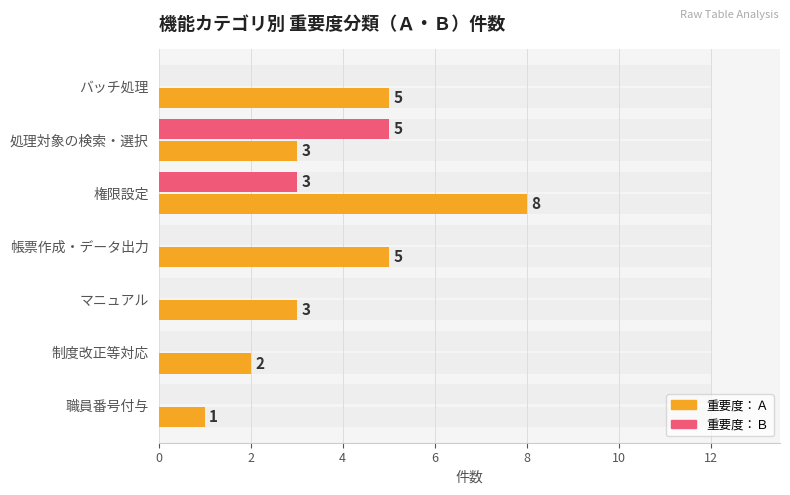

Which series changed the most between 権限設定 and マニュアル?

重要度：Ａ